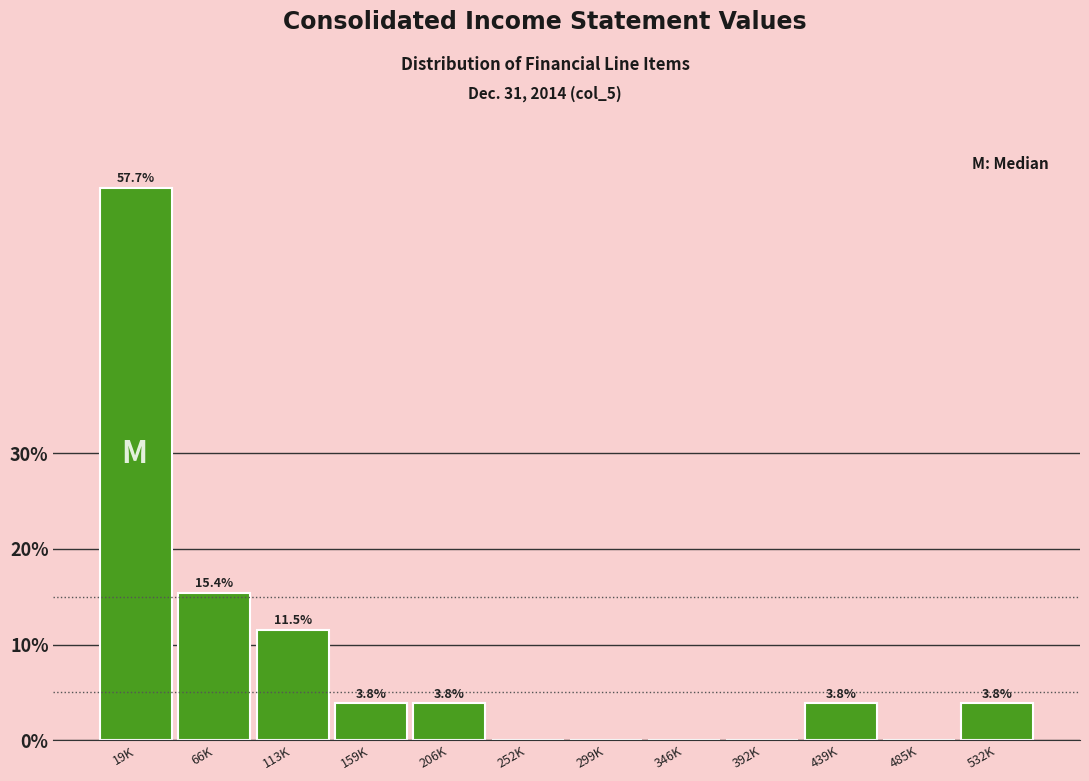

Reading left to right, transcribe all the data shown in this chart.

19K=57.7	66K=15.4	113K=11.5	159K=3.8	206K=3.8	252K=0.0	299K=0.0	346K=0.0	392K=0.0	439K=3.8	485K=0.0	532K=3.8